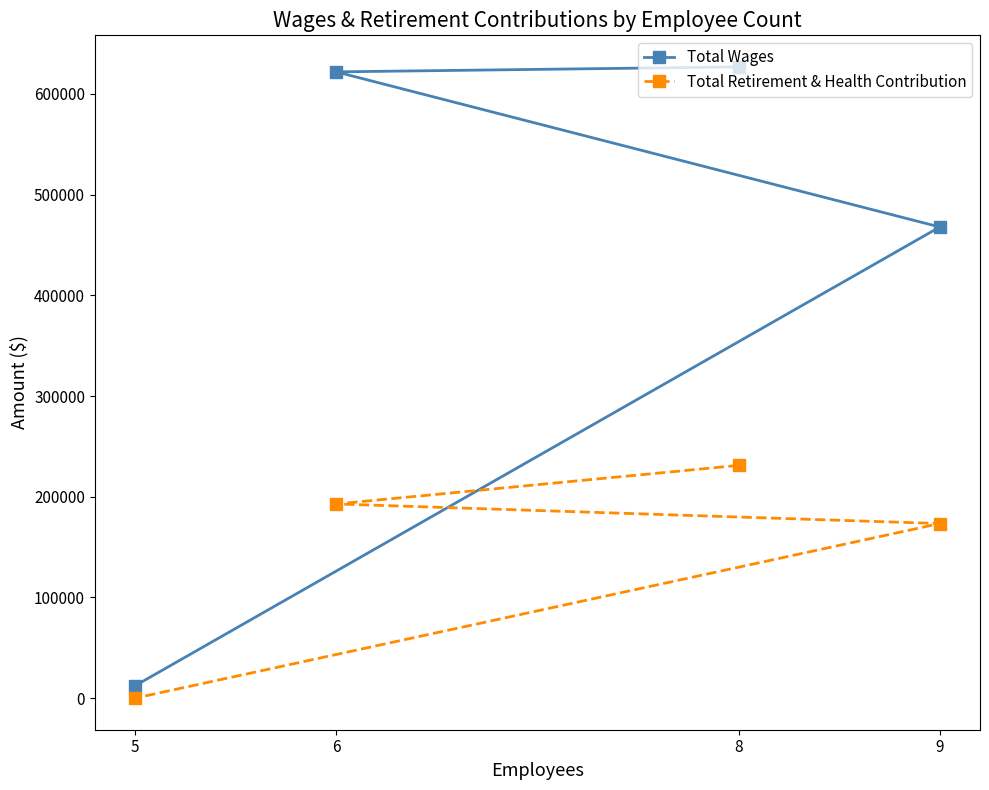

Between 9 and 8, which is larger?

8